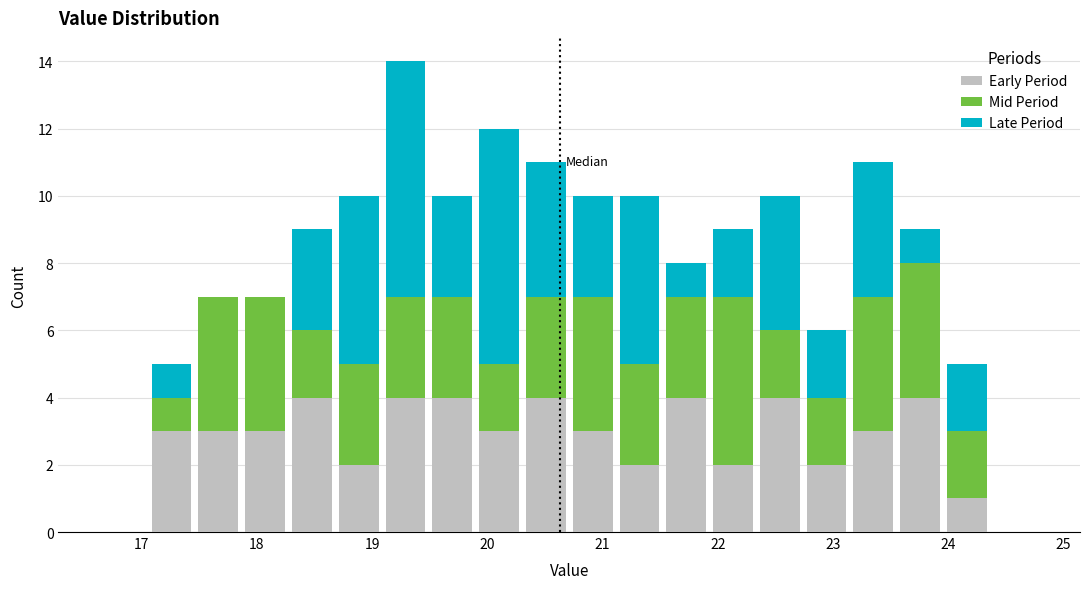

Reading left to right, list every stacked bar in this chart as the range it spans on the x-axis followed by its total height. Neither the bar edges nor the heights are printed on the chart, so give them approximately, as read against the axes.

16.7 to 17.1: 0
17.1 to 17.5: 5
17.5 to 17.9: 7
17.9 to 18.3: 7
18.3 to 18.7: 9
18.7 to 19.1: 10
19.1 to 19.5: 14
19.5 to 19.9: 10
19.9 to 20.3: 12
20.3 to 20.7: 11
20.7 to 21.1: 10
21.1 to 21.5: 10
21.5 to 21.9: 8
21.9 to 22.3: 9
22.3 to 22.7: 10
22.7 to 23.1: 6
23.1 to 23.6: 11
23.6 to 24.0: 9
24.0 to 24.4: 5
24.4 to 24.8: 0